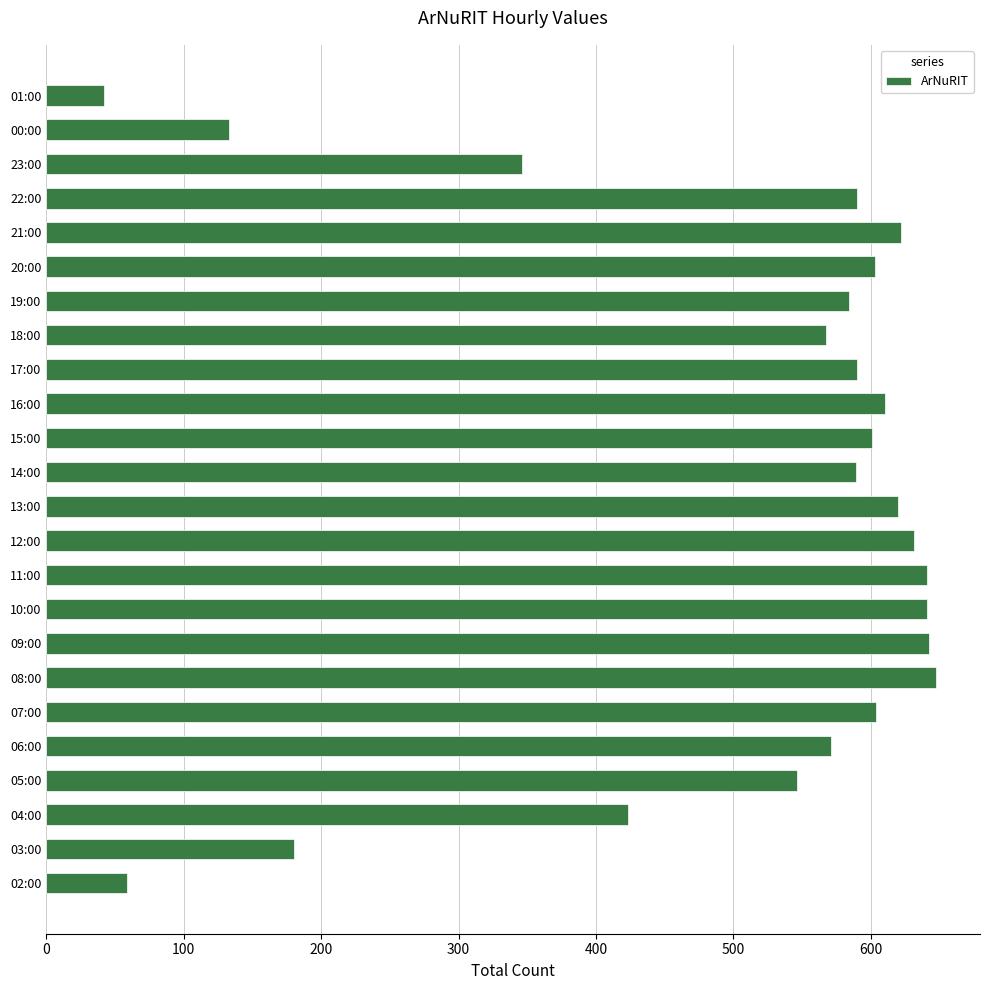

The value at 12:00 is 631. True or false?

True